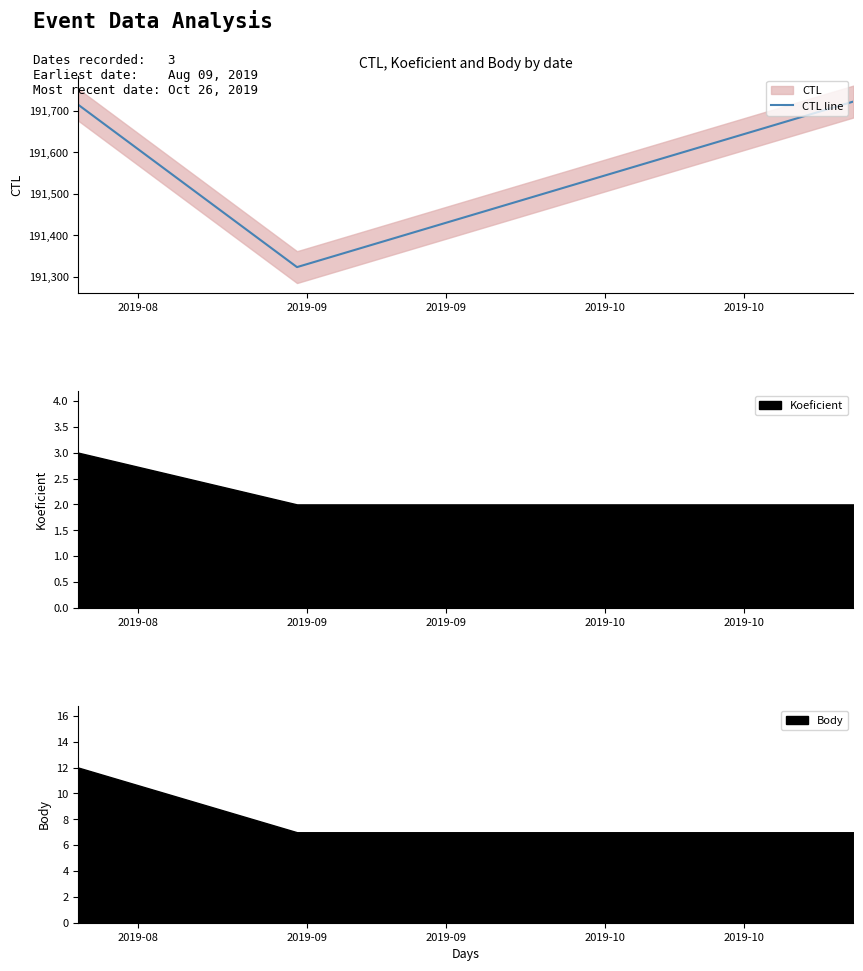

Reading left to right, transcribe all the data shown in this chart.

191714	191324	191722